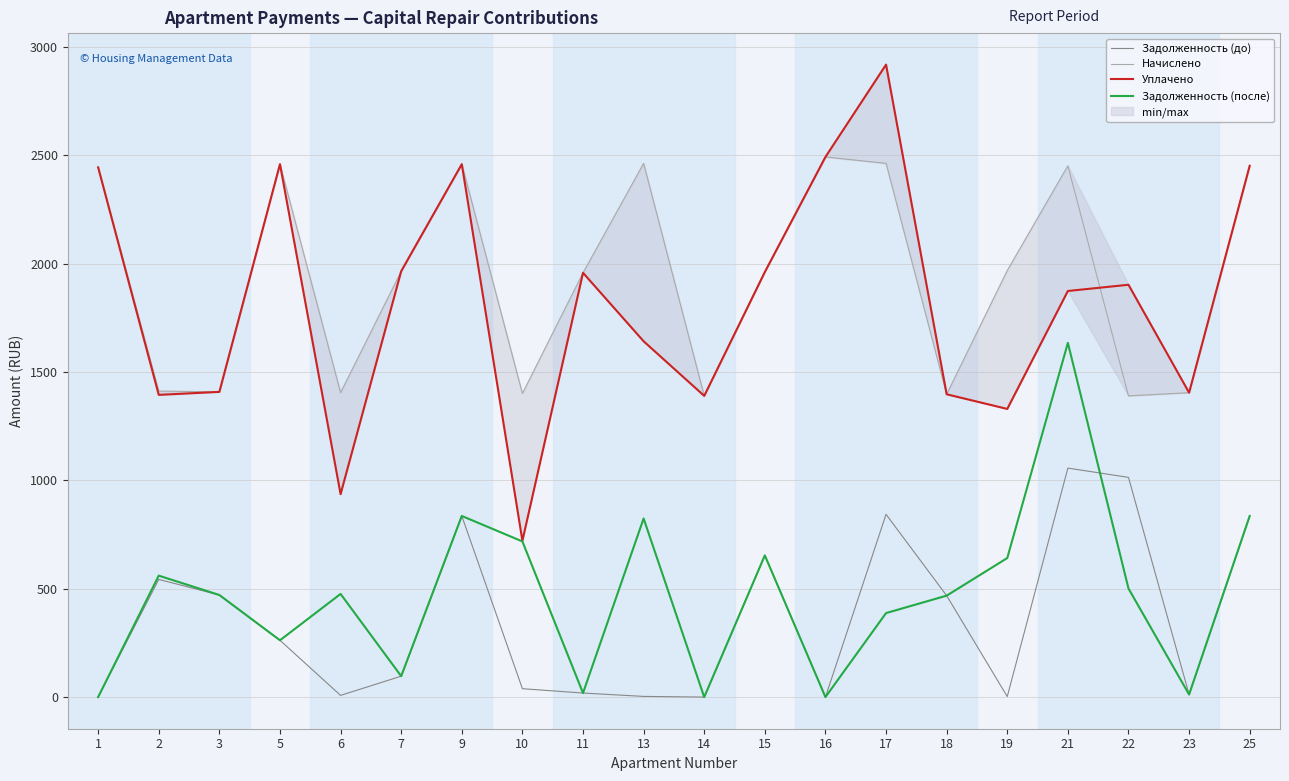

List the series in order of their peak value, lowest first.

Задолженность (до), Задолженность (после), Начислено, Уплачено